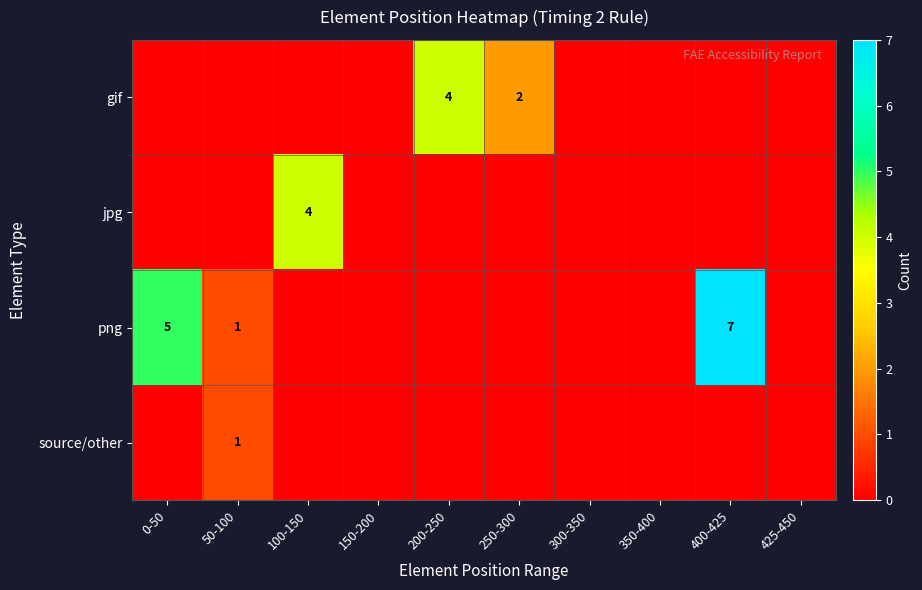

At how many categories does at least one series exceed 6?

1